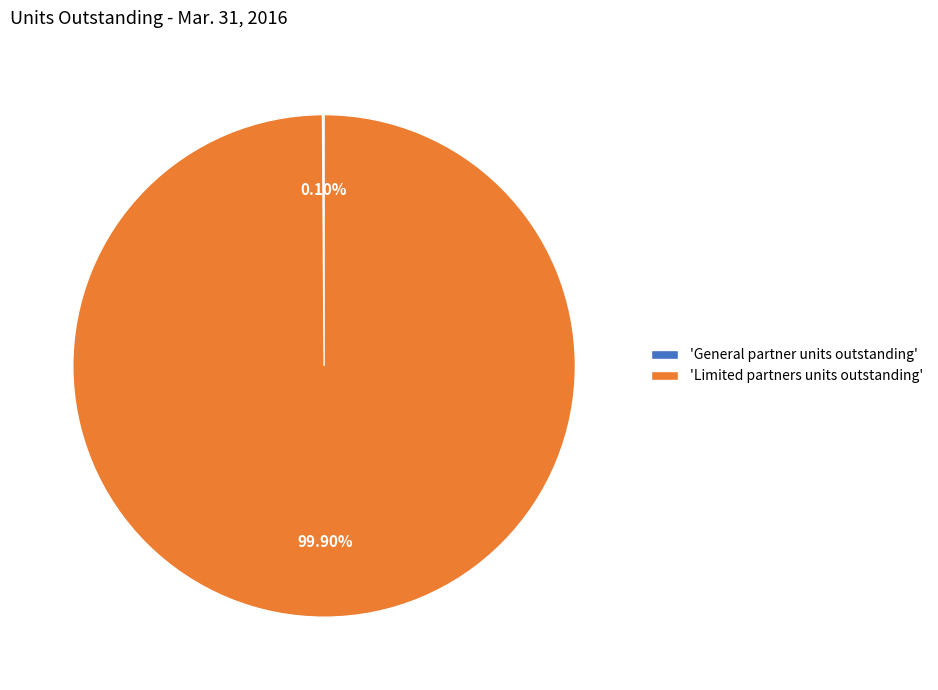

Is there any slice that represents more than half of the pie?

Yes